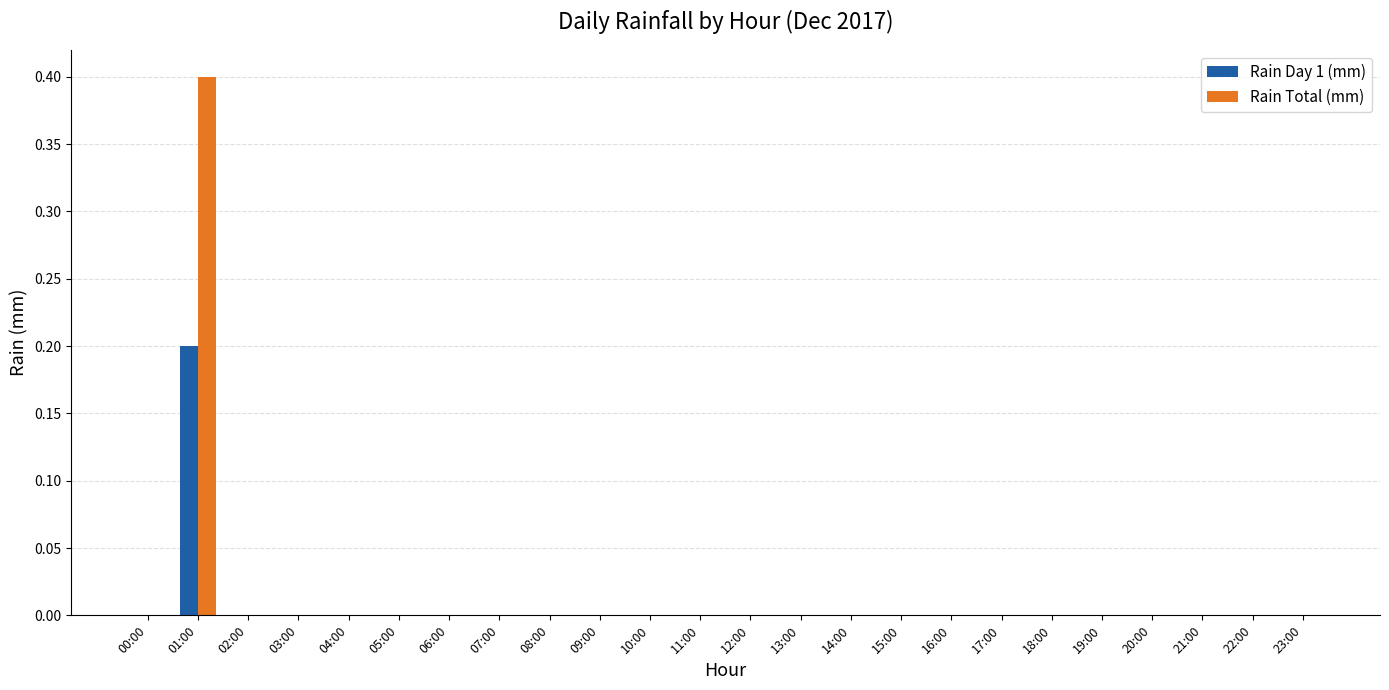

What is the sum of all Rain Total (mm) values?

0.4